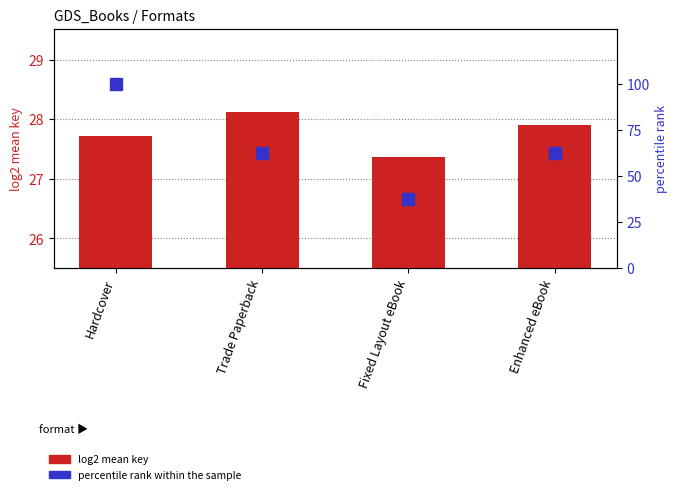

Reading right to left, what are all the values shown in this chart?

log2 mean key: Enhanced eBook=27.9	Fixed Layout eBook=27.4	Trade Paperback=28.1	Hardcover=27.7
percentile rank within the sample: Enhanced eBook=62.5	Fixed Layout eBook=37.5	Trade Paperback=62.5	Hardcover=100.0